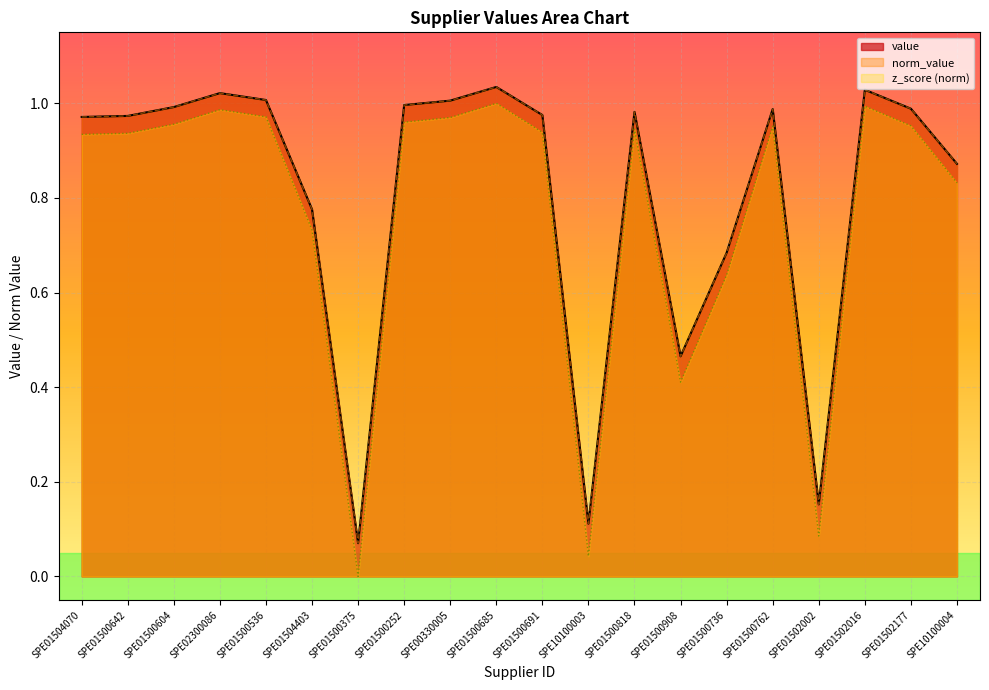

True or false: norm_value and z_score cross at least once.

False